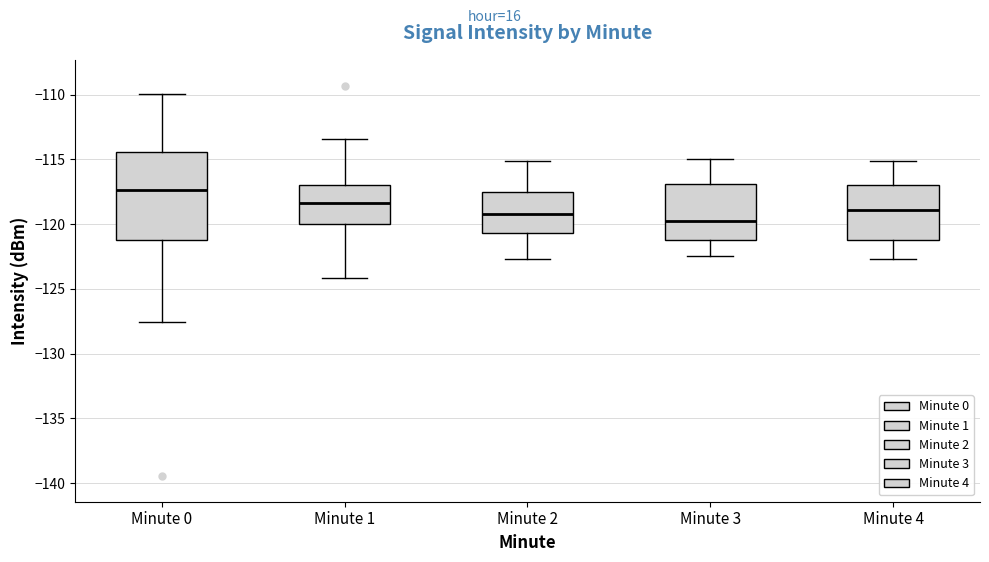

Reading left to right, transcribe this box plot: for each box, give where its median line is, the range the box spans, and where its two whiskers end, as read against the y-axis. The values are not printed on the chart, so give them approximately, as read against the axis.

Minute 0: median -117.5, box -121.0 to -114.5, whiskers -127.5 to -110.0
Minute 1: median -118.5, box -120.0 to -117.0, whiskers -124.0 to -113.5
Minute 2: median -119.0, box -120.5 to -117.5, whiskers -122.5 to -115.0
Minute 3: median -119.5, box -121.0 to -117.0, whiskers -122.5 to -115.0
Minute 4: median -119.0, box -121.0 to -117.0, whiskers -122.5 to -115.0